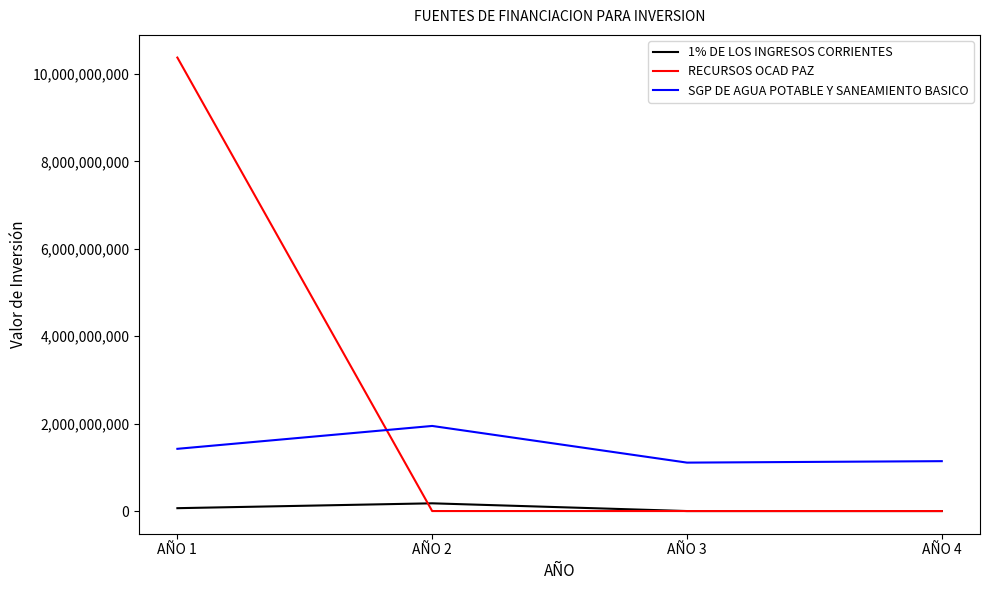

Rank the series by their average value, from highest to lowest.

RECURSOS OCAD PAZ, SGP DE AGUA POTABLE Y SANEAMIENTO BASICO, 1% DE LOS INGRESOS CORRIENTES